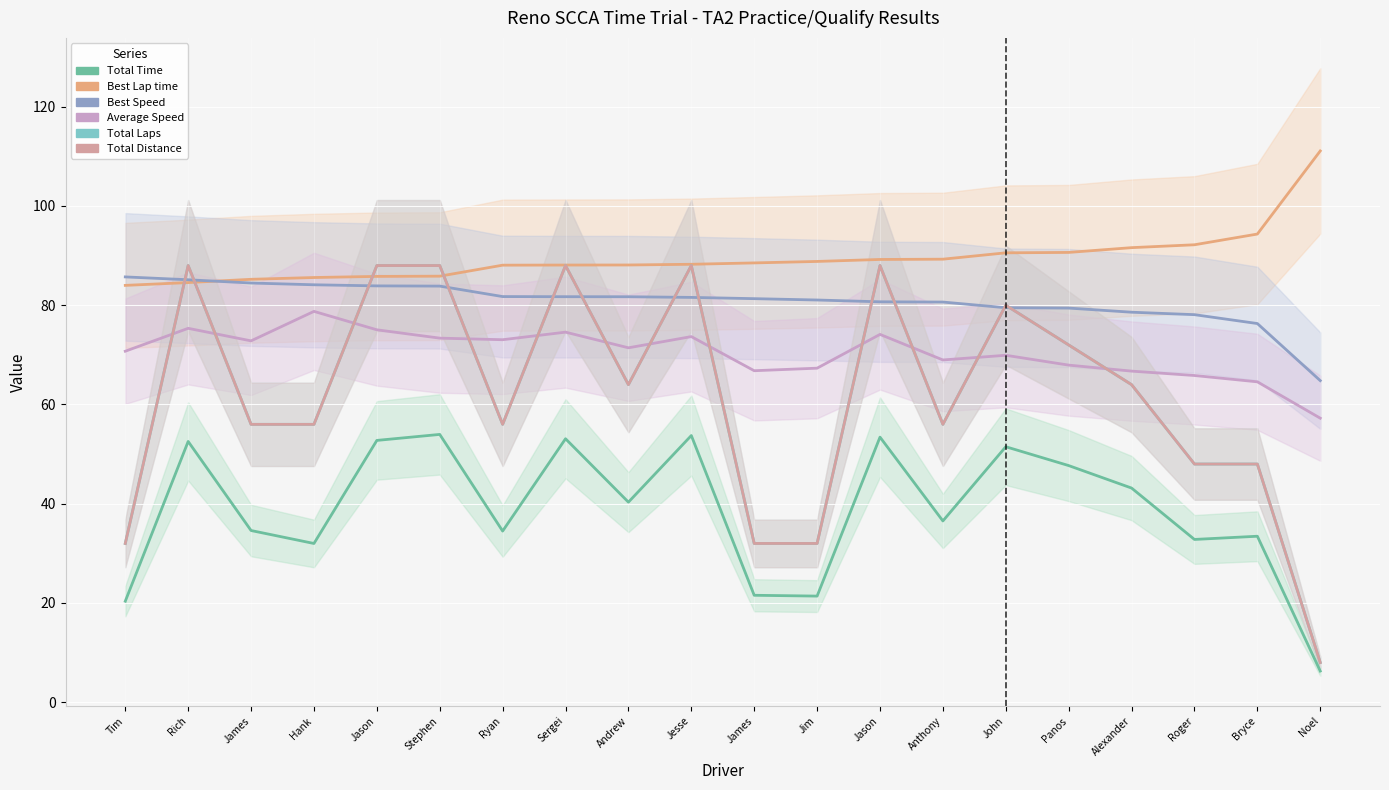

True or false: Total Time and Best Lap time cross at least once.

False